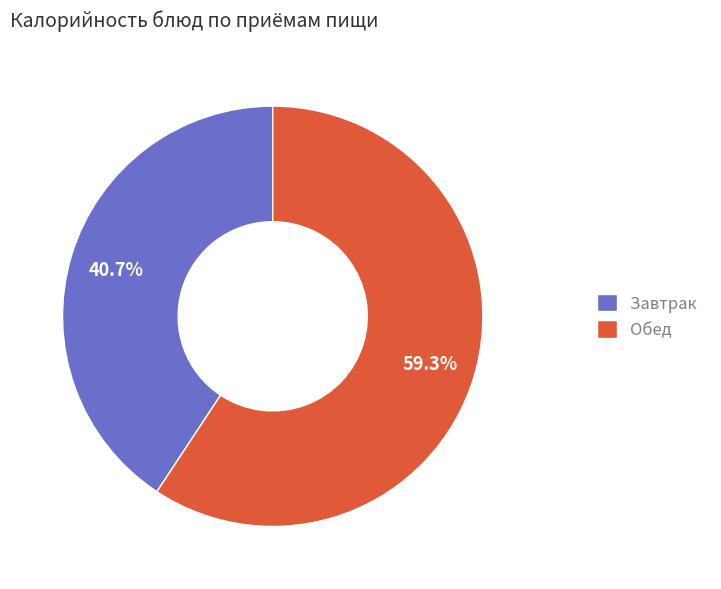

To the nearest percent, what is the difference between the largest and smallest slice percentages?

19%